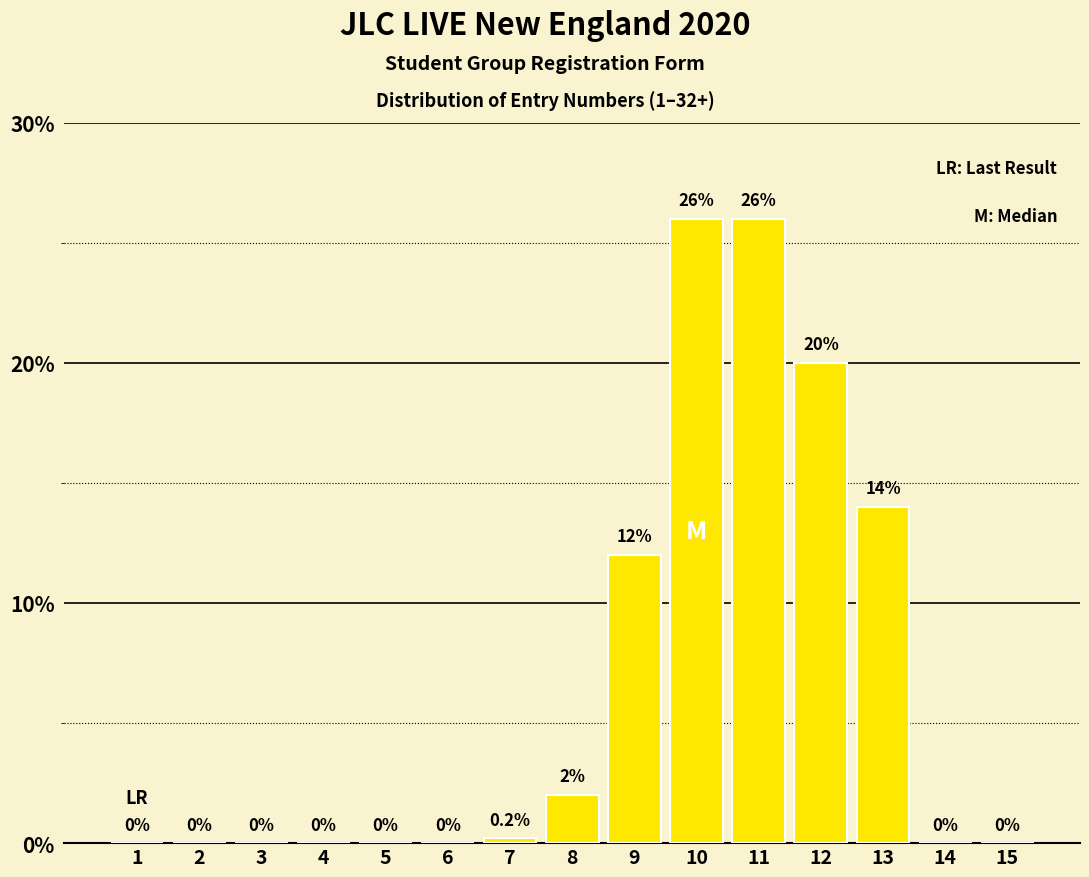

Reading left to right, what are all the values shown in this chart?

1=0.0	2=0.0	3=0.0	4=0.0	5=0.0	6=0.0	7=0.2	8=2.0	9=12.0	10=26.0	11=26.0	12=20.0	13=14.0	14=0.0	15=0.0